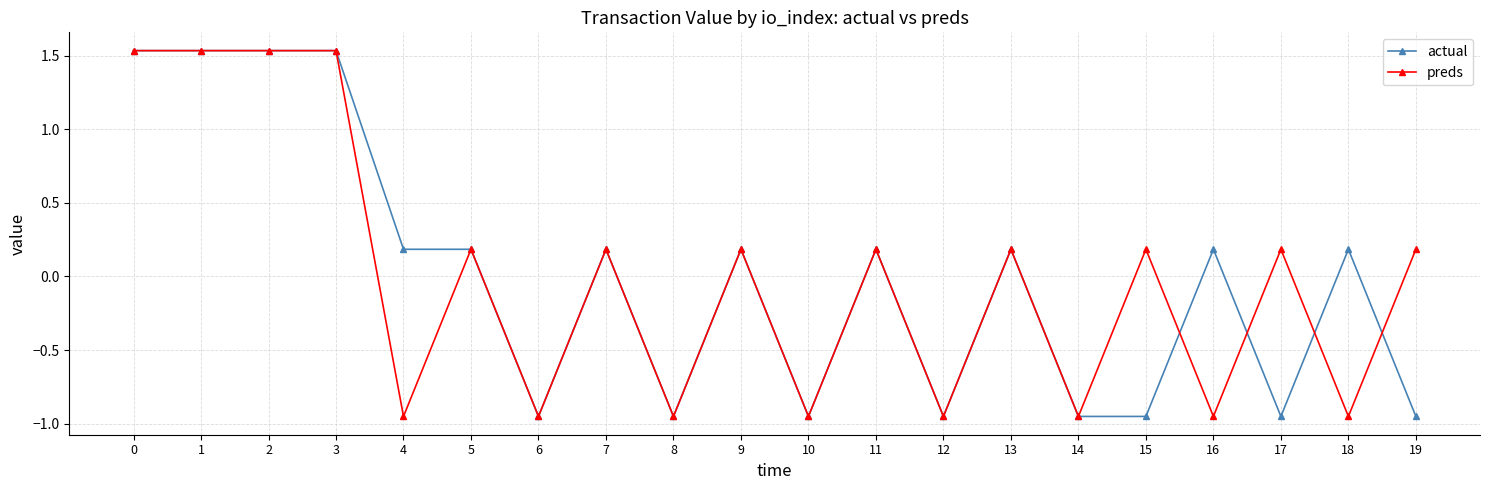

How many values in preds are above zero?

12